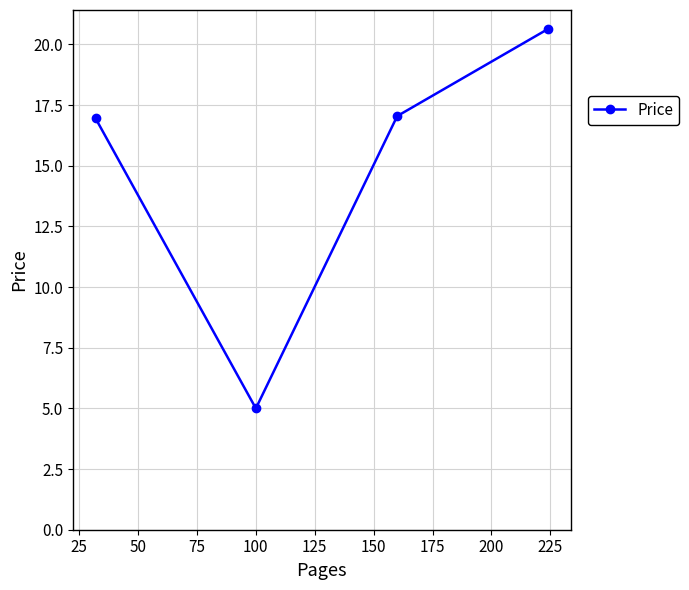

What is the value of the 3rd point from the left?

17.1